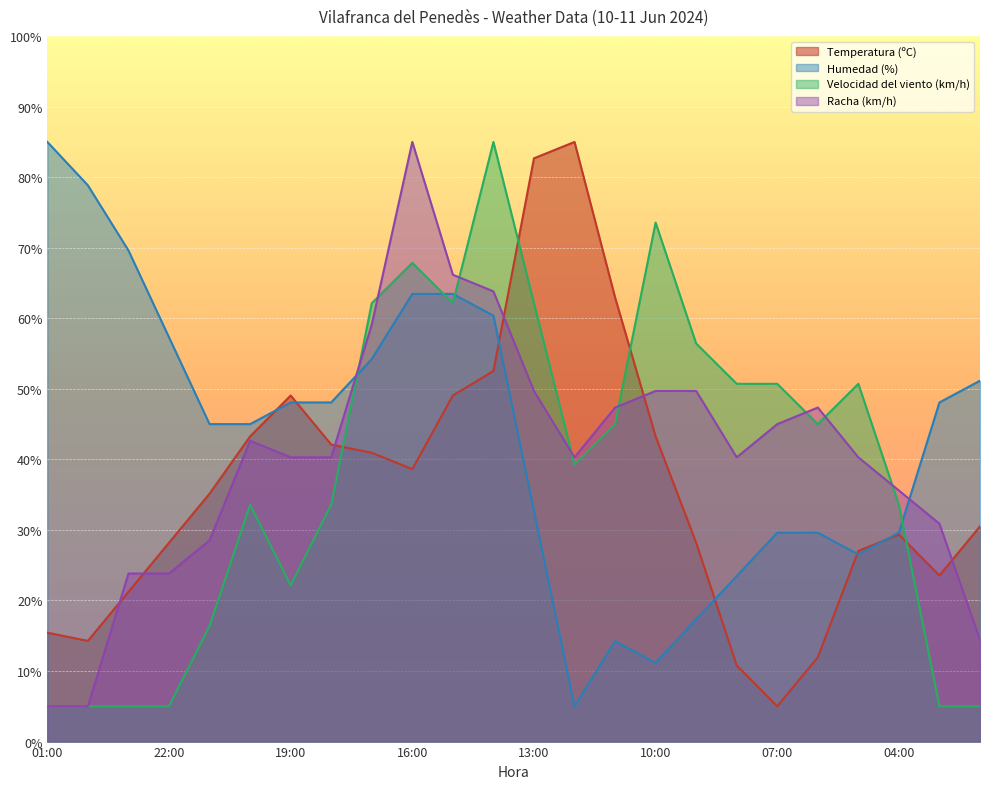

What position from the right is 07:00?

6